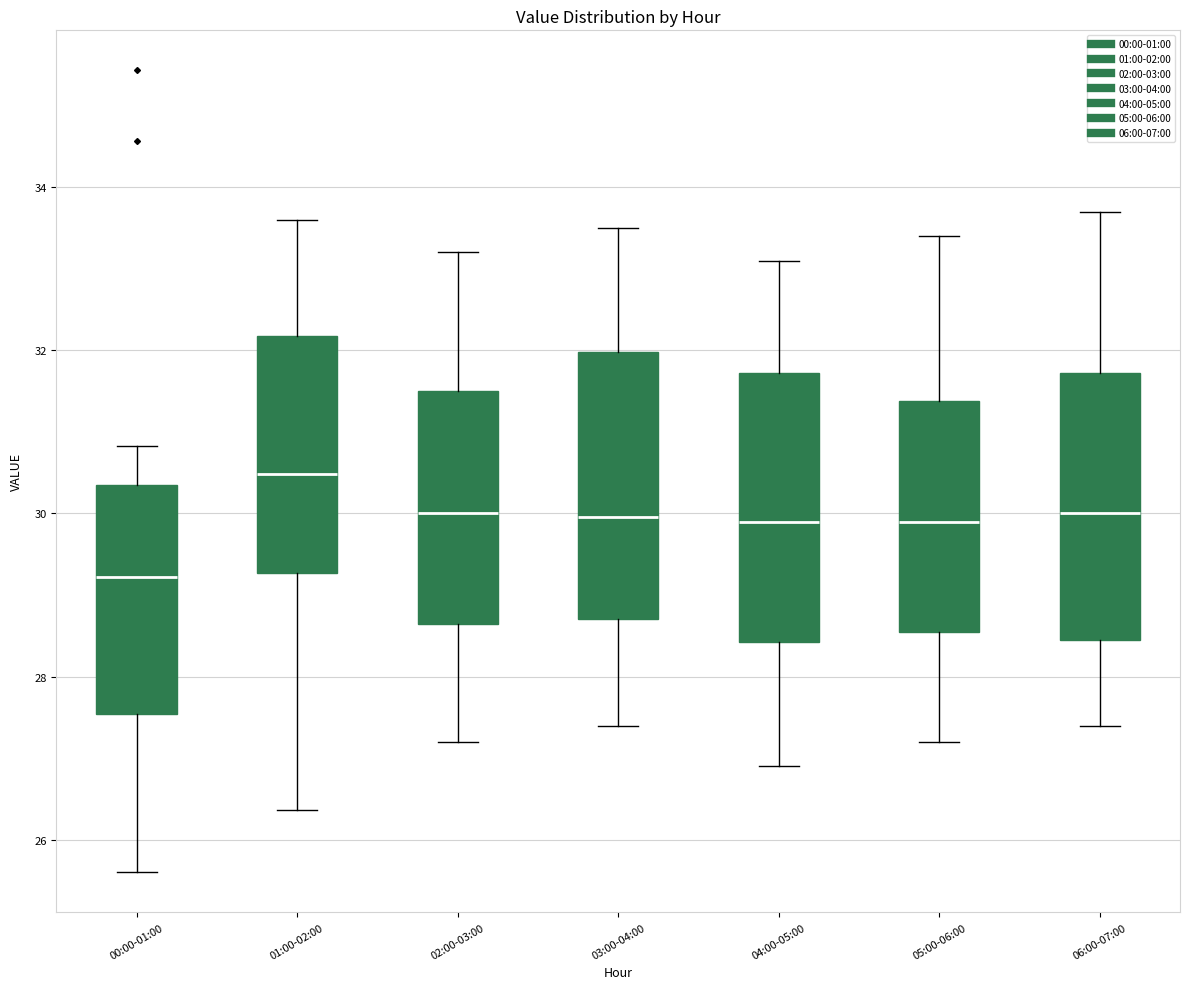

Reading left to right, transcribe this box plot: for each box, give where its median line is, the range the box spans, and where its two whiskers end, as read against the y-axis. The values are not printed on the chart, so give them approximately, as read against the axis.

00:00-01:00: median 29.2, box 27.6 to 30.4, whiskers 25.6 to 30.8
01:00-02:00: median 30.4, box 29.2 to 32.2, whiskers 26.4 to 33.6
02:00-03:00: median 30.0, box 28.6 to 31.6, whiskers 27.2 to 33.2
03:00-04:00: median 30.0, box 28.8 to 32.0, whiskers 27.4 to 33.6
04:00-05:00: median 30.0, box 28.4 to 31.8, whiskers 27.0 to 33.2
05:00-06:00: median 30.0, box 28.6 to 31.4, whiskers 27.2 to 33.4
06:00-07:00: median 30.0, box 28.4 to 31.8, whiskers 27.4 to 33.8